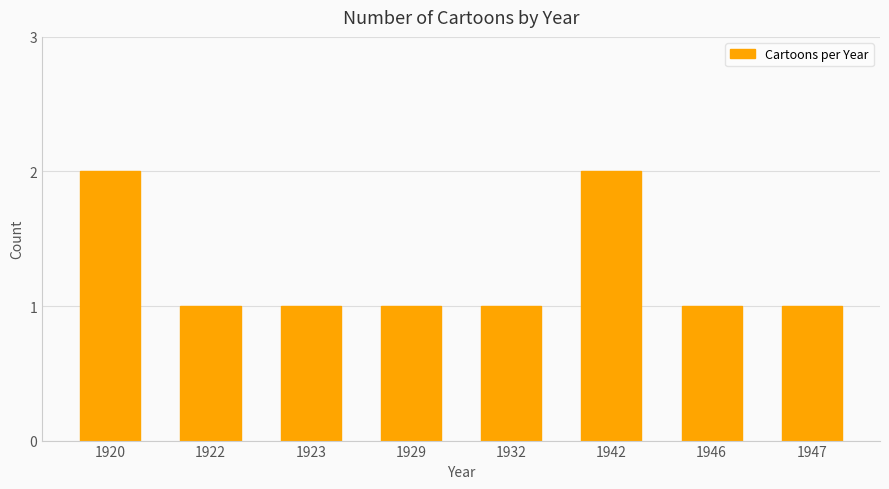

How many categories are shown in the chart?

8